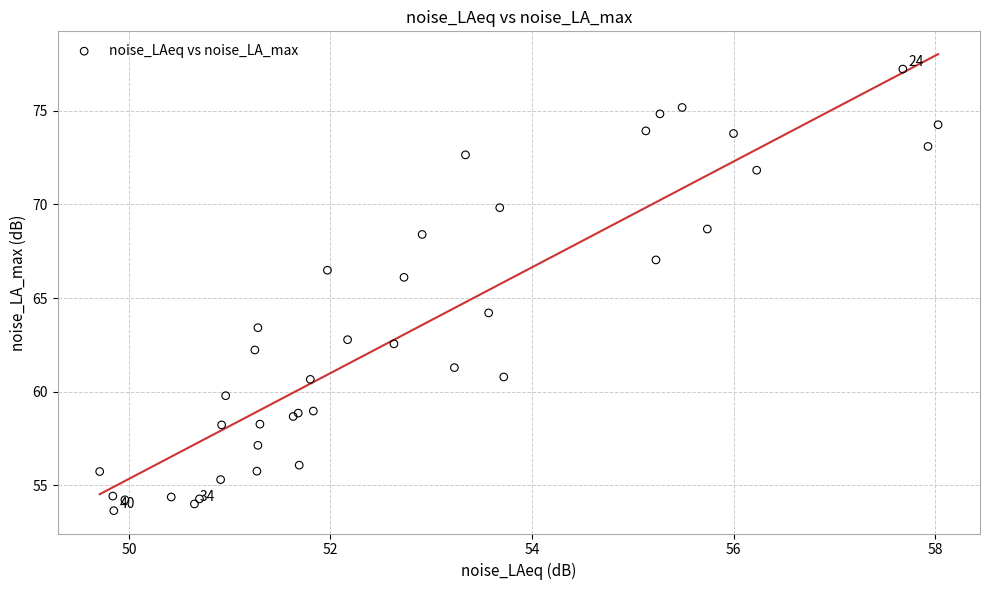

What Y value in the scatter plot is closest to 65?

64.2